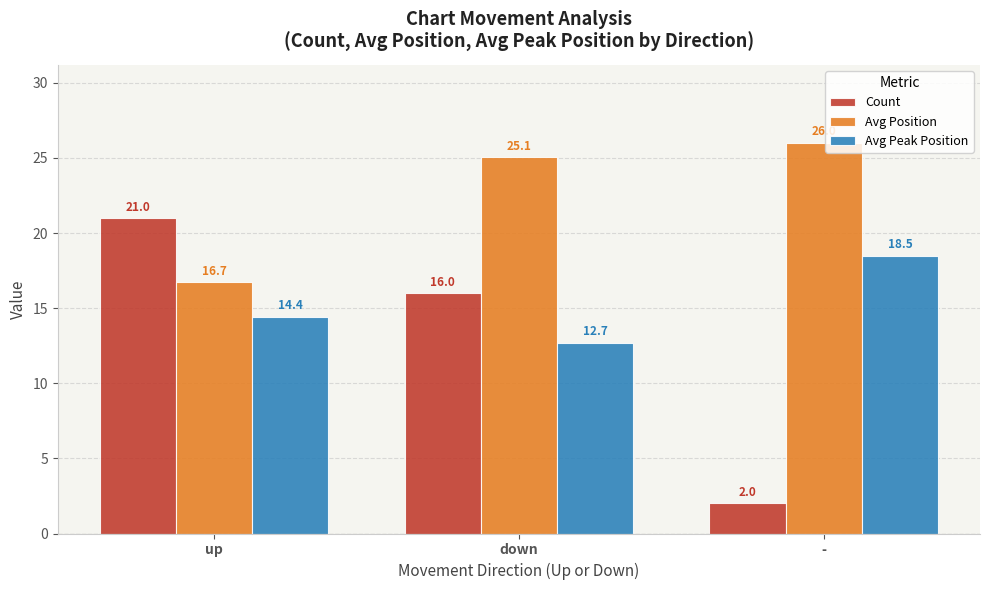

Between up and -, which series saw the biggest shift?

Count